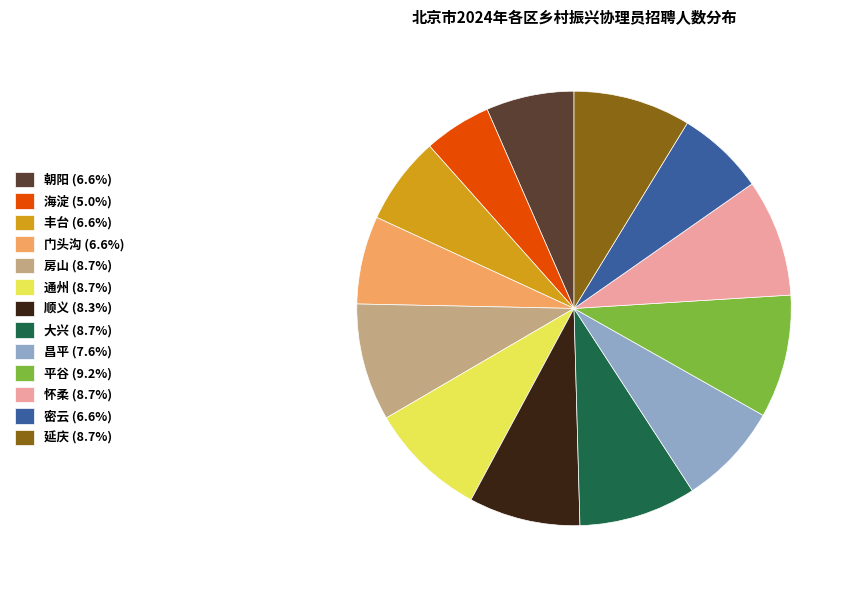

Combined, do 门头沟 (6.6%) and 昌平 (7.6%) account for over 50%?

No